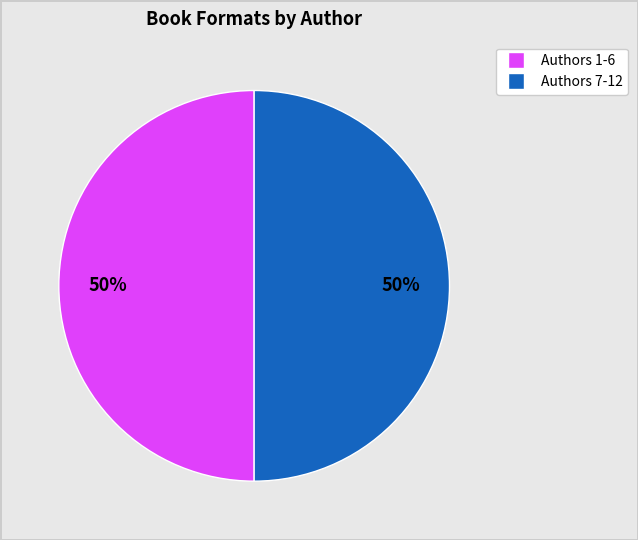

To the nearest percent, what is the difference between the largest and smallest slice percentages?

0%